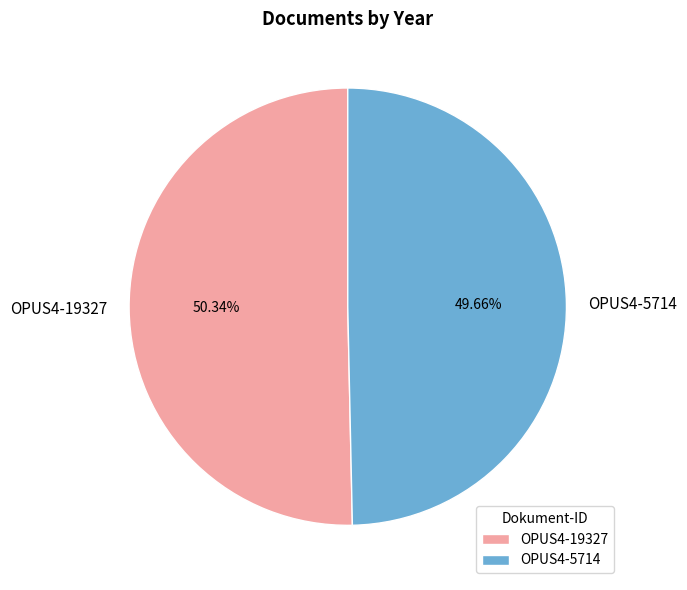

How many slices are in this pie chart?

2